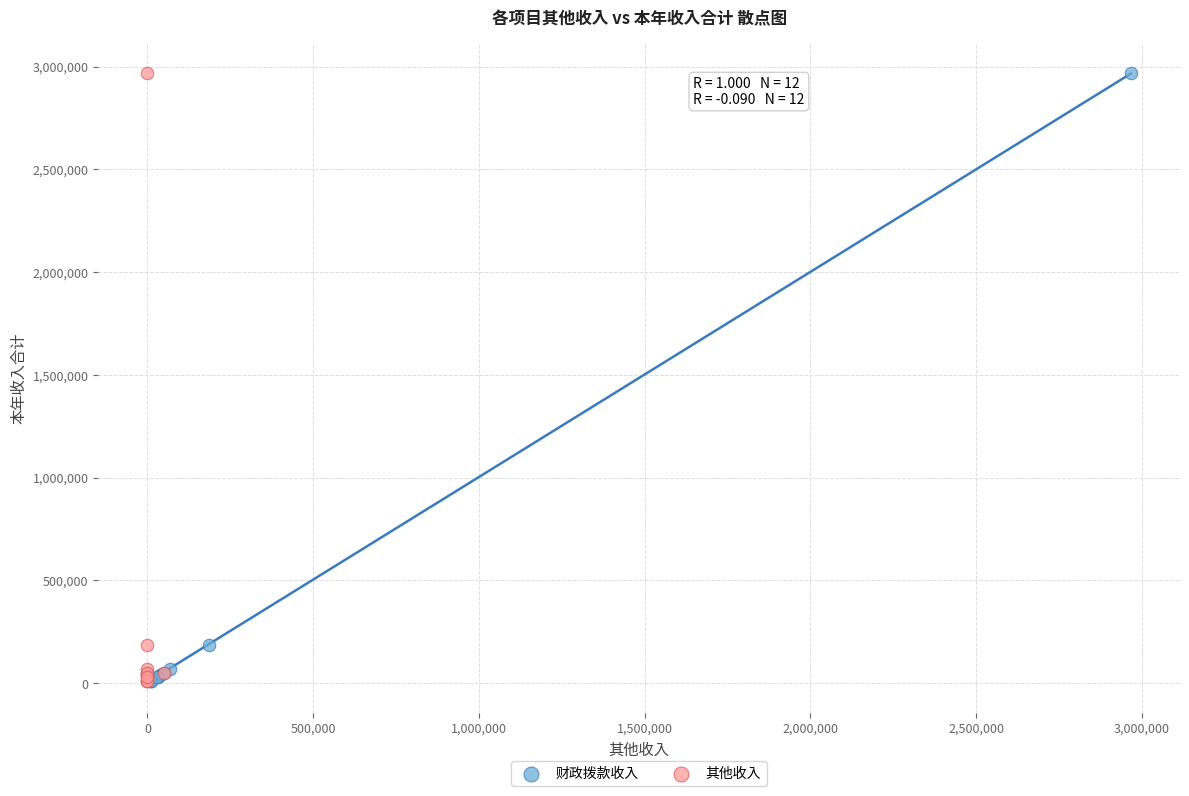

What are all the series names shown in the legend?

财政拨款收入, 其他收入